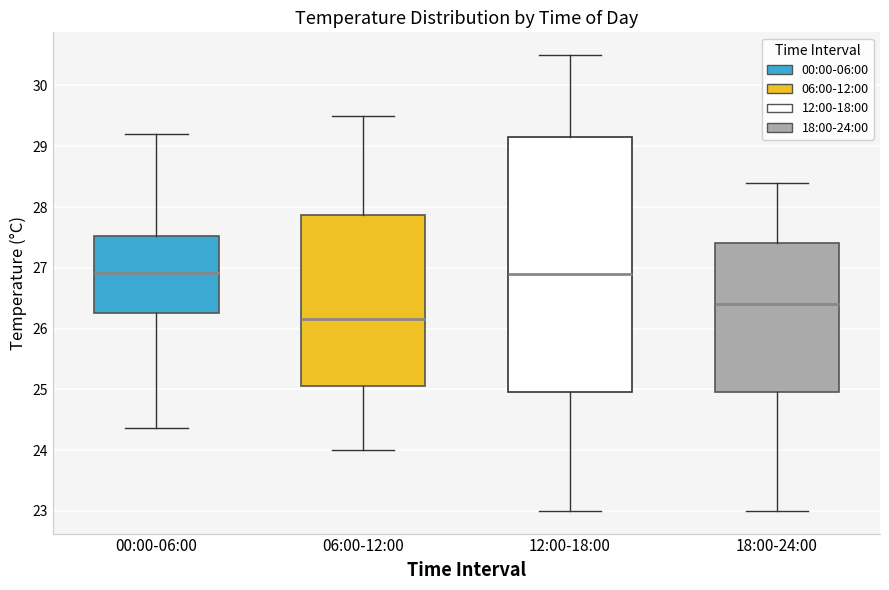

Which box has the lowest median line?

06:00-12:00